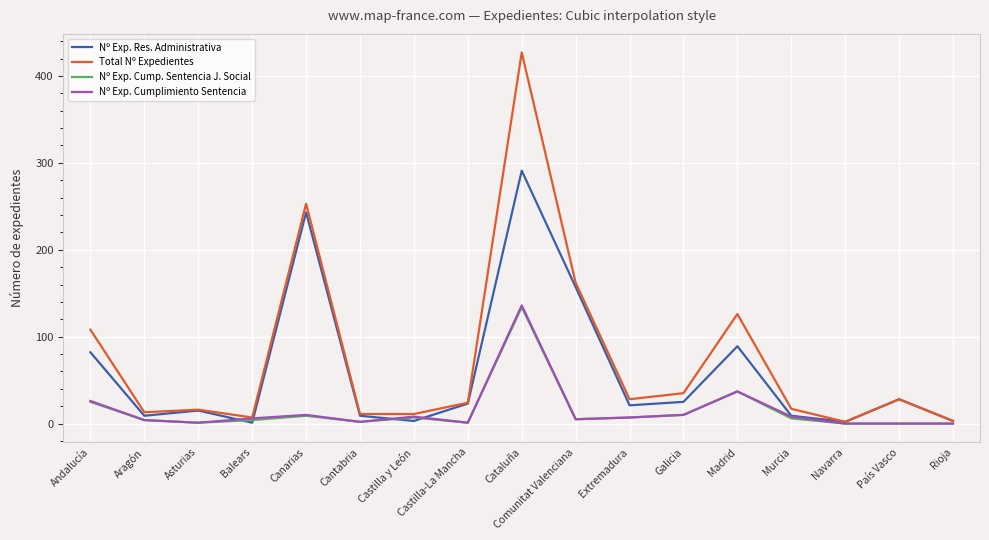

Which label corresponds to the largest value in the chart?

Cataluña